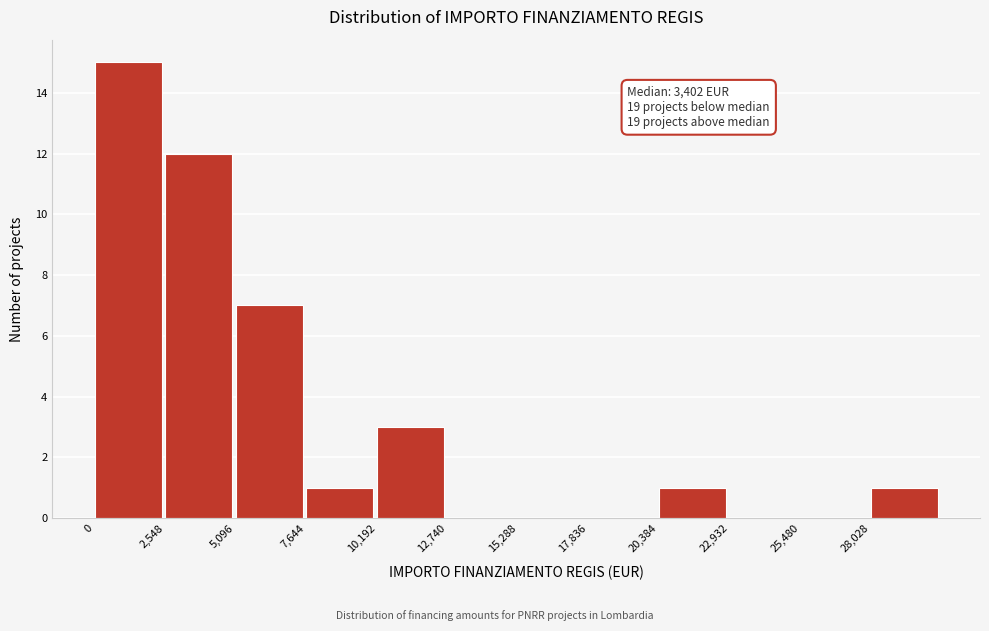

Which range on the x-axis has the tallest bar?

0 to 2500